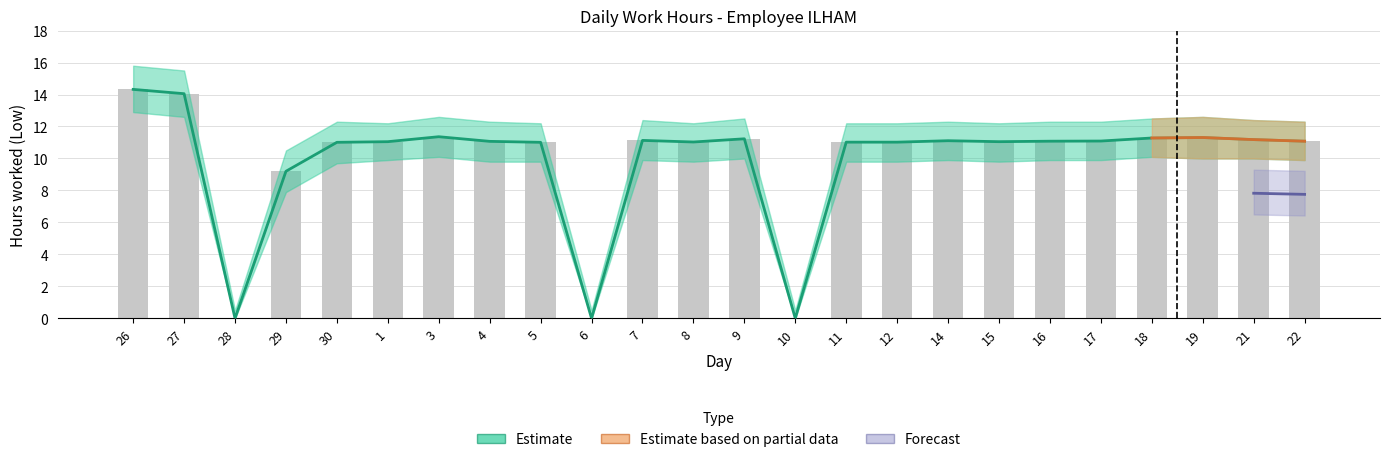

Reading left to right, what are all the values shown in this chart?

Low: 26=14.3	27=14.1	28=0.0	29=9.2	30=11.0	1=11.1	3=11.4	4=11.1	5=11.0	6=0.0	7=11.1	8=11.0	9=11.2	10=0.0	11=11.0	12=11.0	14=11.1	15=11.1	16=11.1	17=11.1	18=11.3	19=11.3	21=11.2	22=11.1
Low_upper: 26=14.3	27=14.1	28=0.0	29=9.2	30=11.0	1=11.1	3=11.4	4=11.1	5=11.0	6=0.0	7=11.1	8=11.0	9=11.2	10=0.0	11=11.0	12=11.0	14=11.1	15=11.1	16=11.1	17=11.1	18=11.3	19=11.3	21=11.2	22=11.1